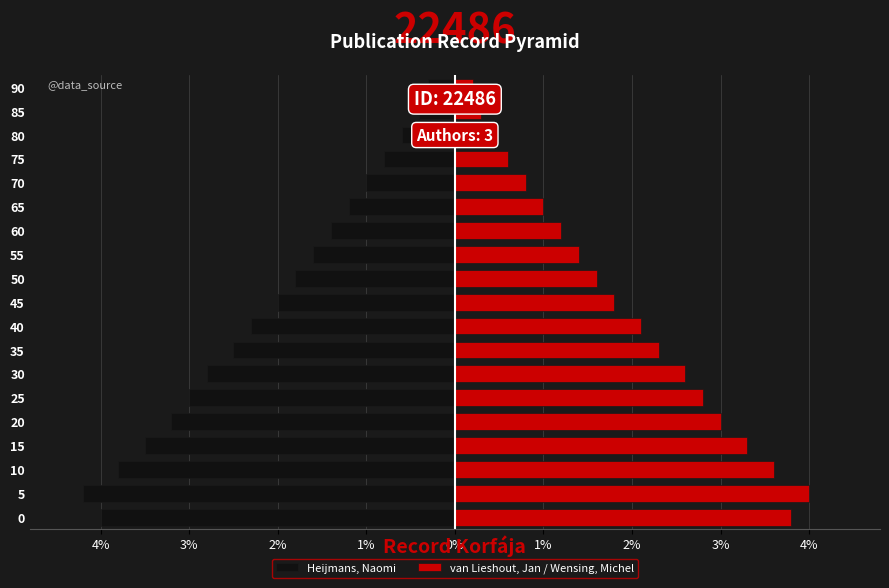

What is the average value of the van Lieshout, Jan / Wensing, Michel series?

1.9